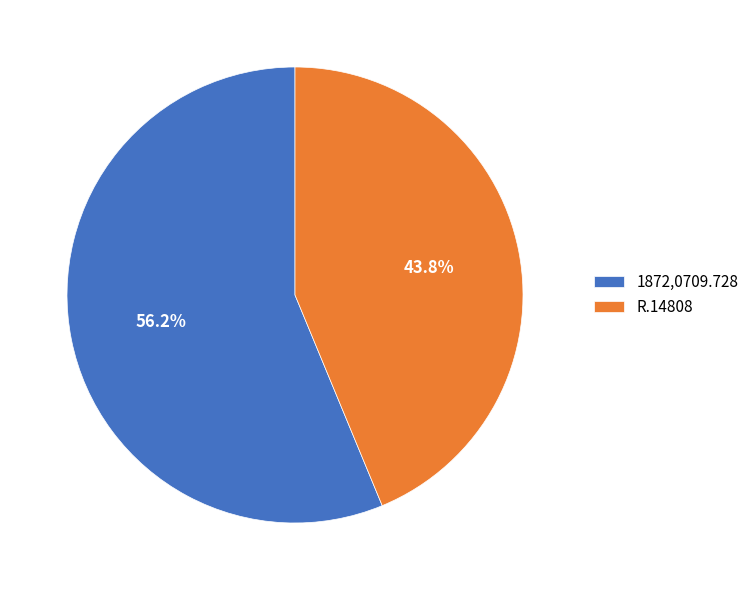

How much of the chart is everything except 1872,0709.728?

43.8%